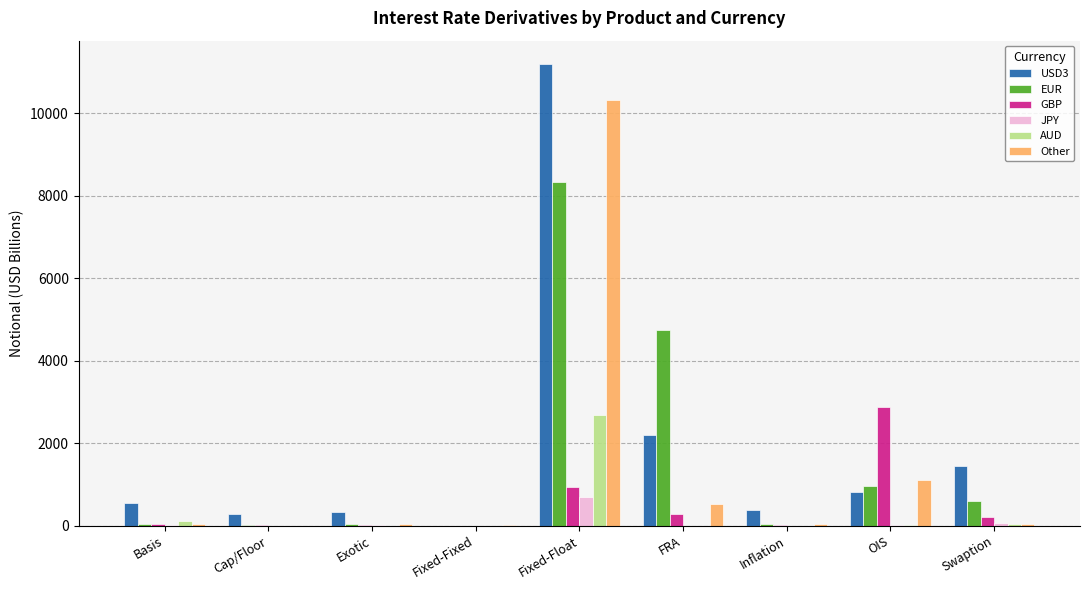

How many categories are shown in the chart?

9